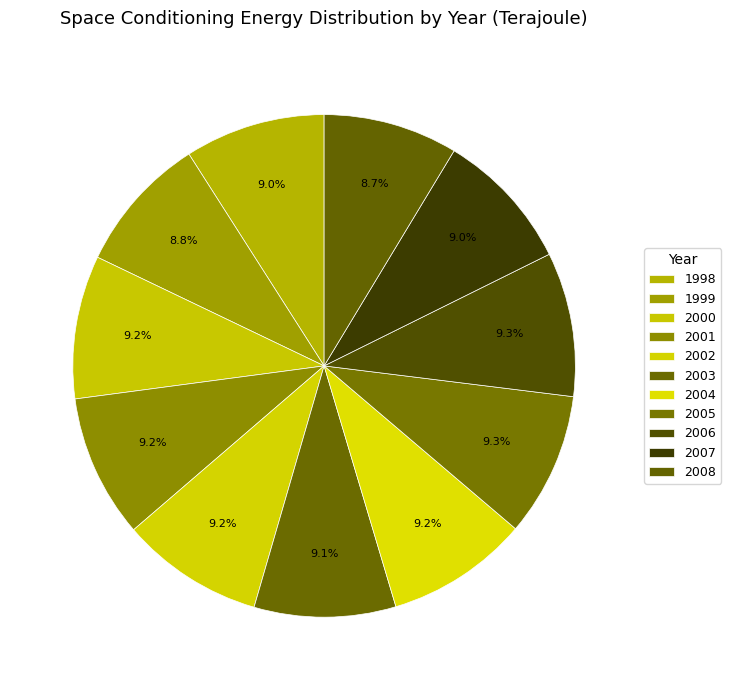

Count the number of slices in the pie.

11